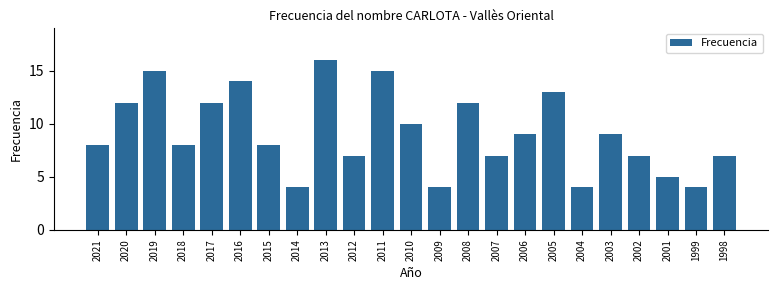

Reading left to right, extract all data points from this chart.

2021=8	2020=12	2019=15	2018=8	2017=12	2016=14	2015=8	2014=4	2013=16	2012=7	2011=15	2010=10	2009=4	2008=12	2007=7	2006=9	2005=13	2004=4	2003=9	2002=7	2001=5	1999=4	1998=7